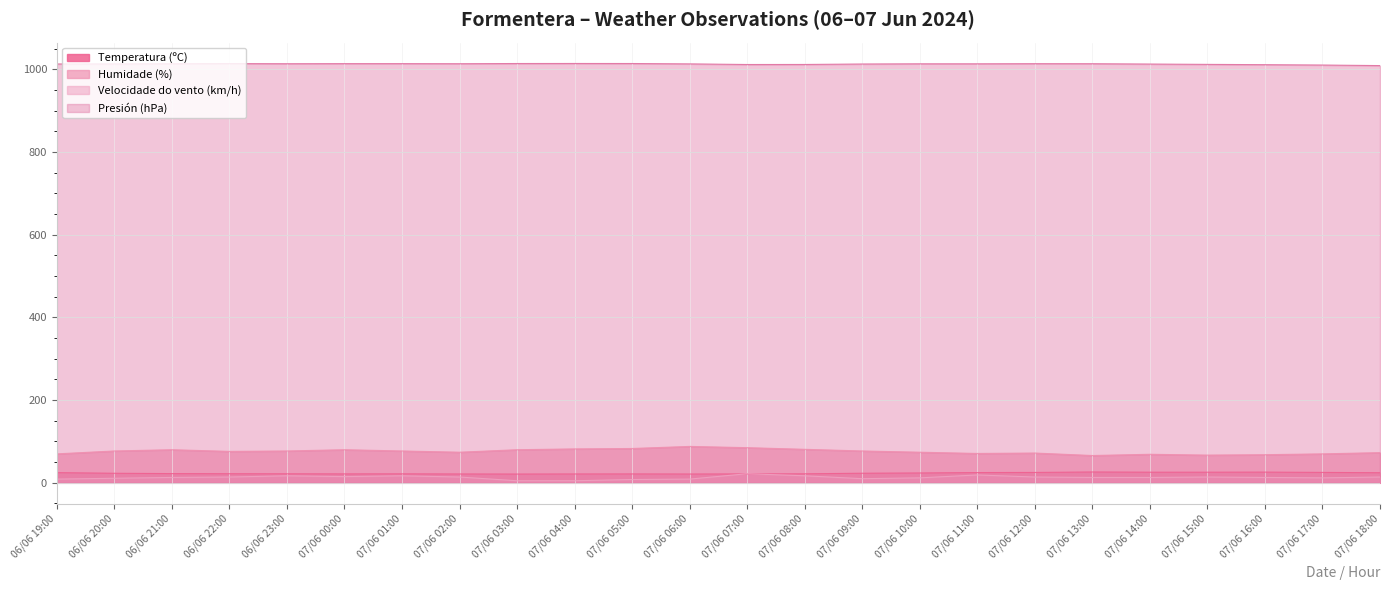

Reading right to left, list all the values displayed in this chart.

Temperatura (ºC): 24.4	25.2	25.9	25.7	25.7	26.2	25.1	24.8	23.8	23.2	21.8	21.5	21.3	21.5	21.4	21.2	21.4	21.7	21.6	21.8	22.0	22.3	23.1	24.6
Humidade (%): 73.0	70.0	68.0	67.0	69.0	66.0	72.0	71.0	74.0	77.0	81.0	85.0	88.0	83.0	82.0	80.0	74.0	77.0	80.0	77.0	76.0	80.0	77.0	70.0
Velocidade do vento (km/h): 14.0	12.0	13.0	14.0	13.0	13.0	14.0	19.0	12.0	10.0	17.0	22.0	9.0	8.0	5.0	5.0	14.0	17.0	15.0	17.0	14.0	13.0	11.0	9.0
Presión (hPa): 1008.9	1010.2	1011.1	1011.8	1012.6	1013.4	1013.5	1013.2	1013.2	1012.7	1011.6	1011.5	1013.0	1013.9	1014.0	1013.9	1013.4	1013.6	1013.6	1013.4	1013.7	1013.3	1012.9	1012.8